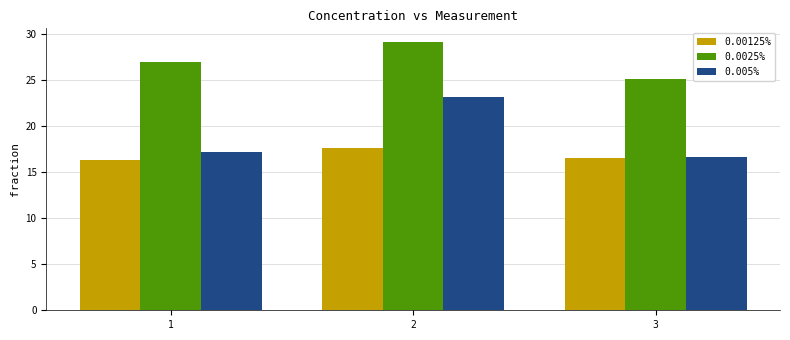

What is the value of the 0.0025% bar at the 2nd from the left?

29.2